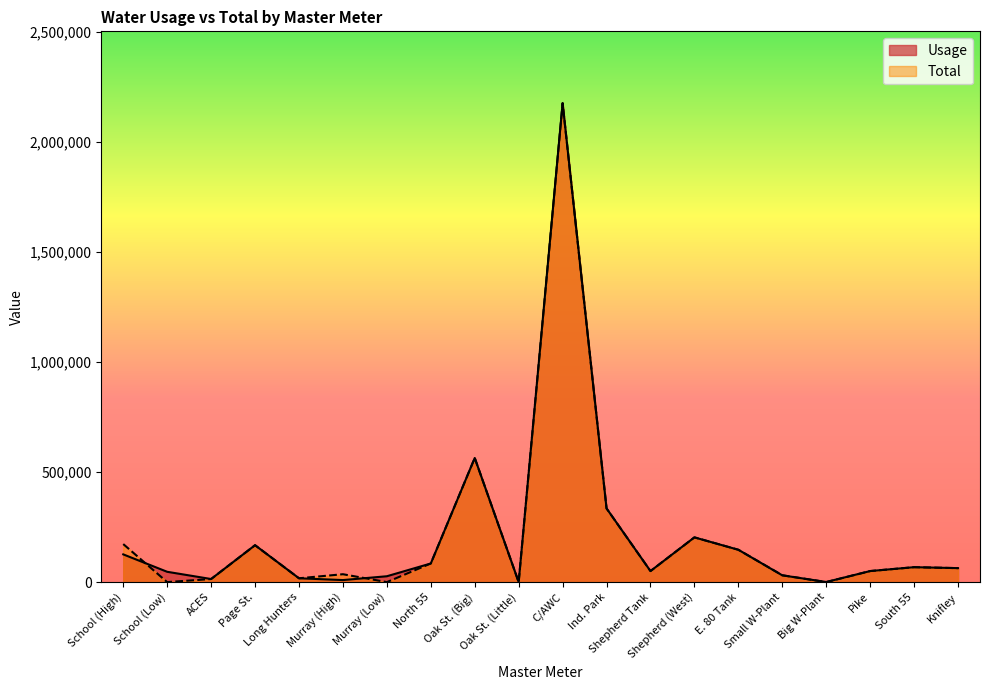

Reading right to left, list all the values displayed in this chart.

Usage: Knifley=63500	South 55=67800	Pike=50200	Big W-Plant=500	Small W-Plant=30720	E. 80 Tank=147000	Shepherd (West)=203300	Shepherd Tank=50110	Ind. Park=335000	C/AWC=2177000	Oak St. (Little)=0	Oak St. (Big)=564200	North 55=84610	Murray (Low)=26610	Murray (High)=9200	Long Hunters=17350	Page St.=167720	ACES=14000	School (Low)=46850	School (High)=126000
Total: Knifley=63500	South 55=67800	Pike=50200	Big W-Plant=0	Small W-Plant=31220	E. 80 Tank=147000	Shepherd (West)=203300	Shepherd Tank=50110	Ind. Park=335000	C/AWC=2177000	Oak St. (Little)=0	Oak St. (Big)=564200	North 55=84610	Murray (Low)=0	Murray (High)=35810	Long Hunters=17350	Page St.=167720	ACES=14000	School (Low)=0	School (High)=172850